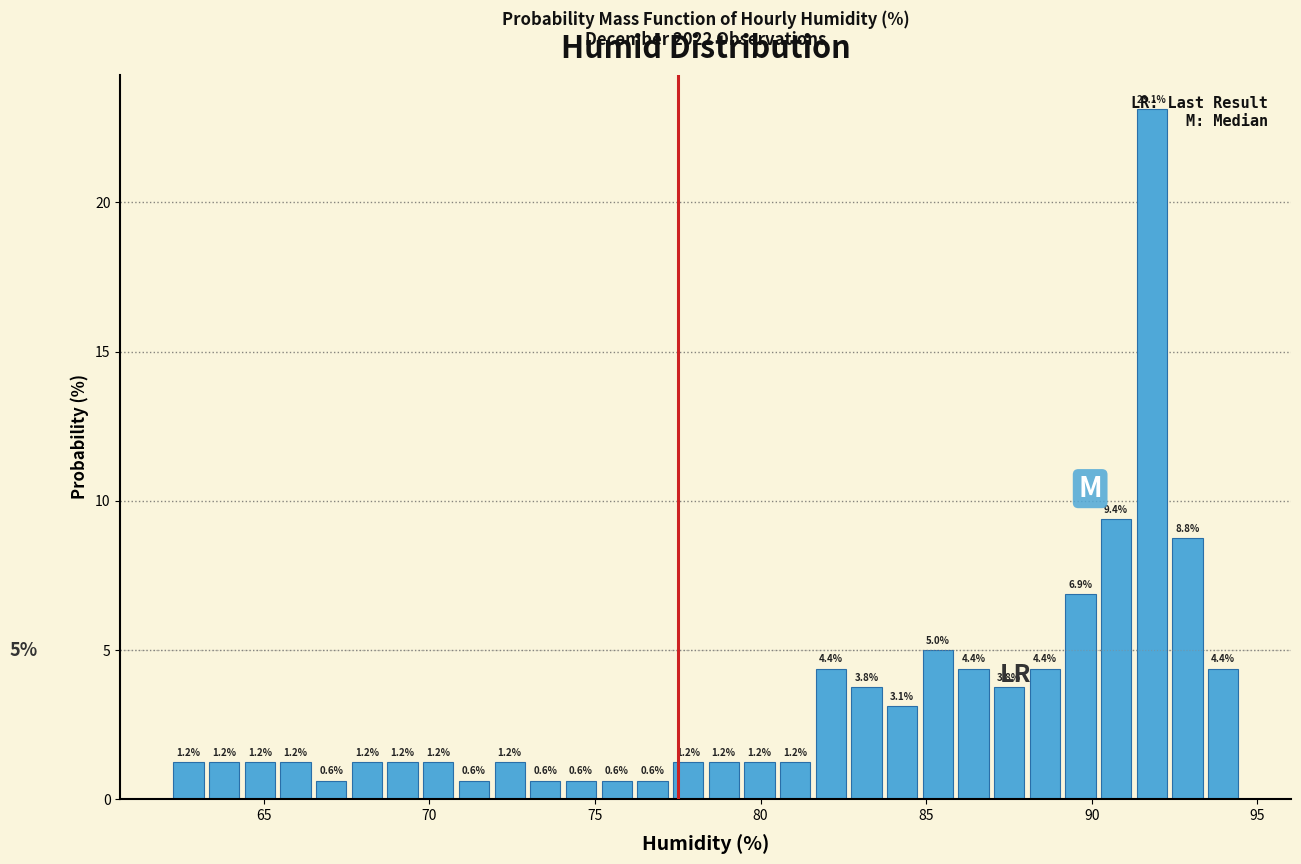

Read against the x-axis, roughly where is the centre of the tallest bar?

92.0